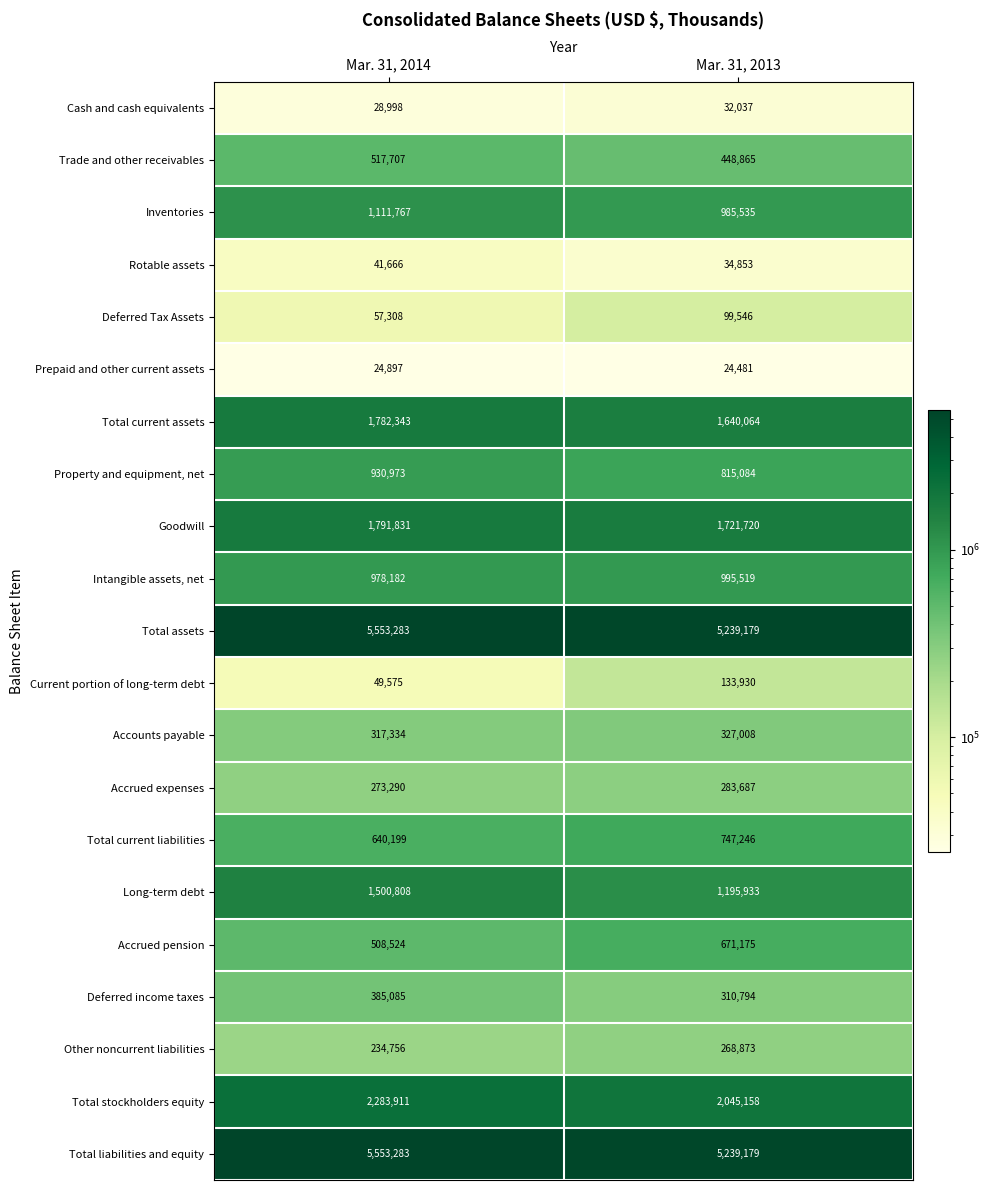

Is the value of Total liabilities and equity at Mar. 31, 2014 greater than the value of Rotable assets at Mar. 31, 2014?

Yes